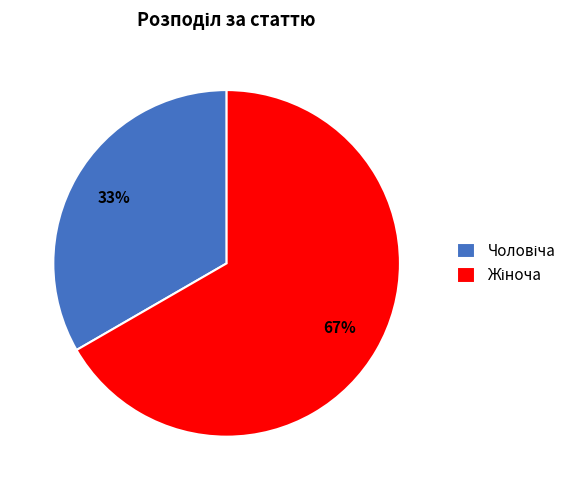

Is there any slice that represents more than half of the pie?

Yes